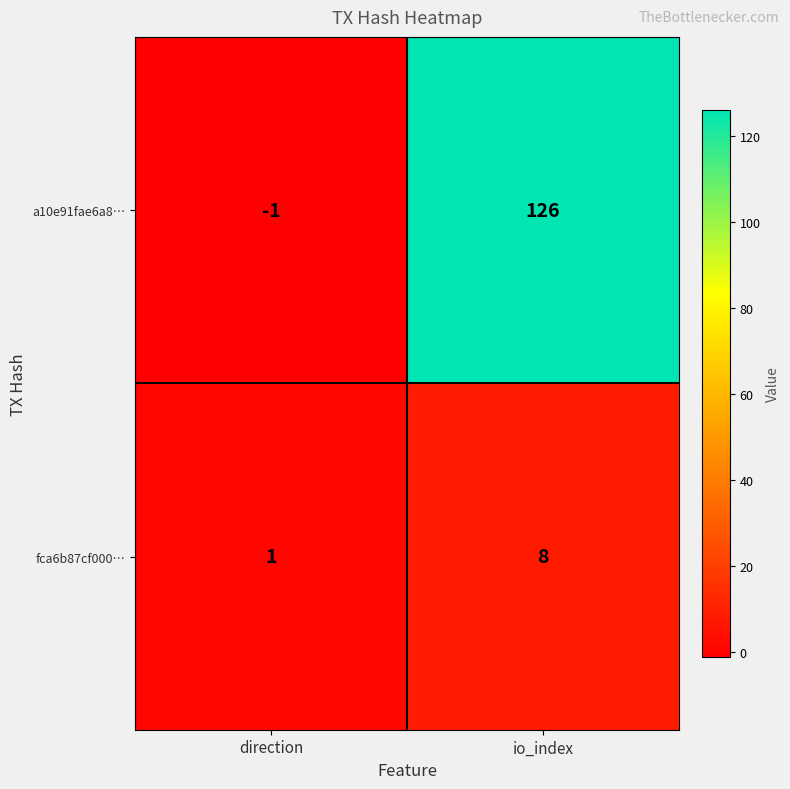

Reading left to right, extract all data points from this chart.

a10e91fae6a8…: direction=-1	io_index=126
fca6b87cf000…: direction=1	io_index=8